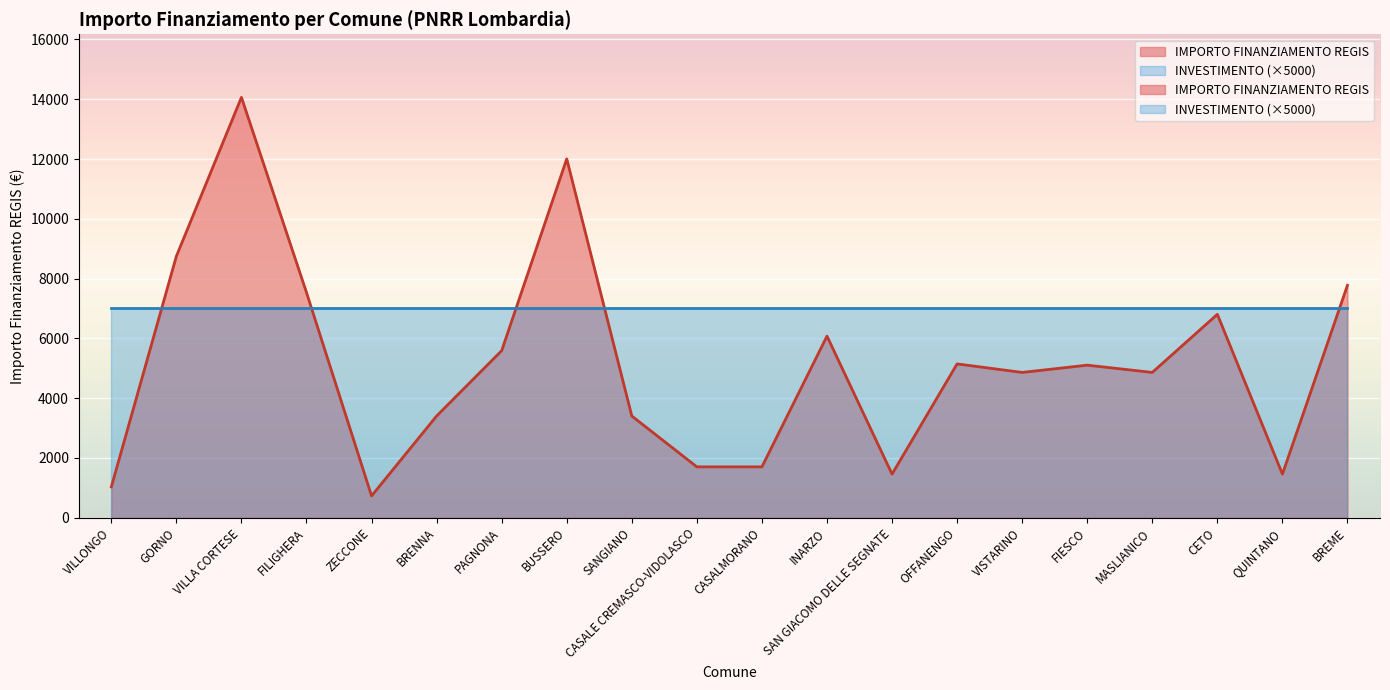

True or false: the data has more than 0 interior local peaks.

True